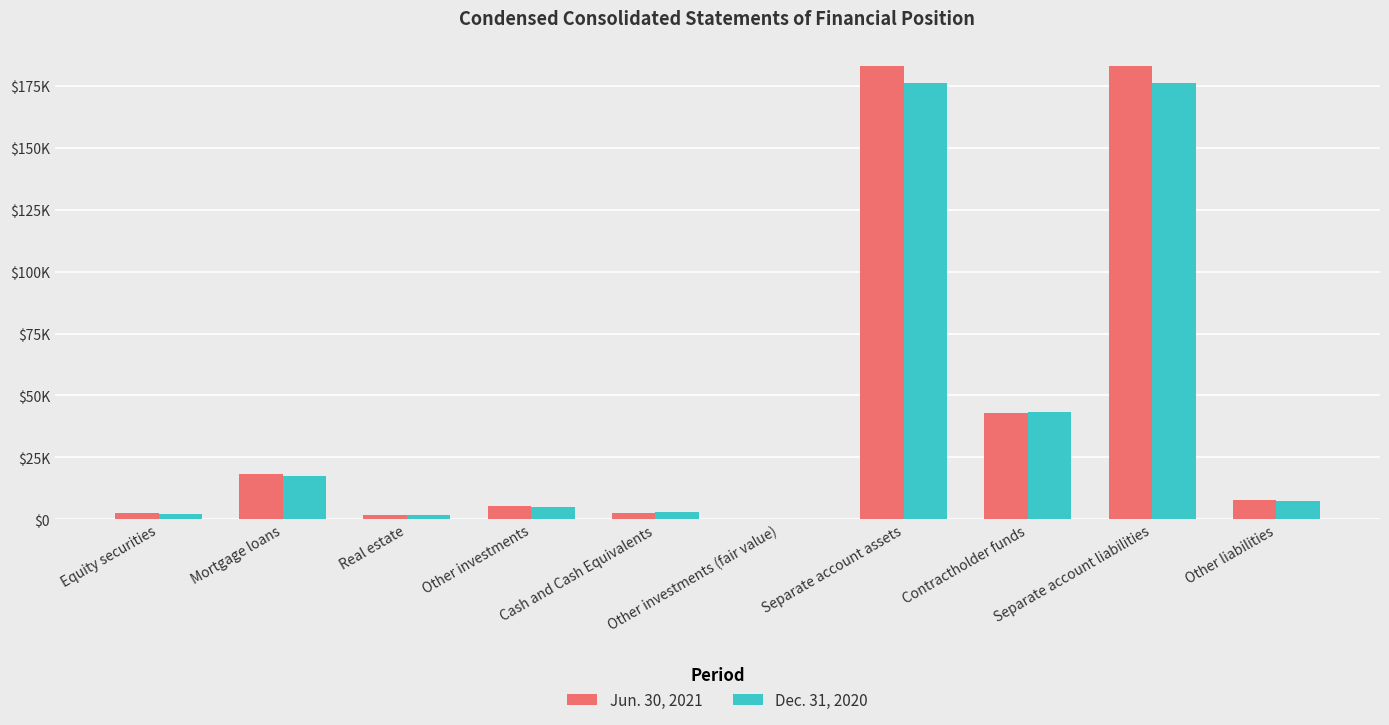

Which category has the lowest value in the Jun. 30, 2021 series?

Other investments (fair value)